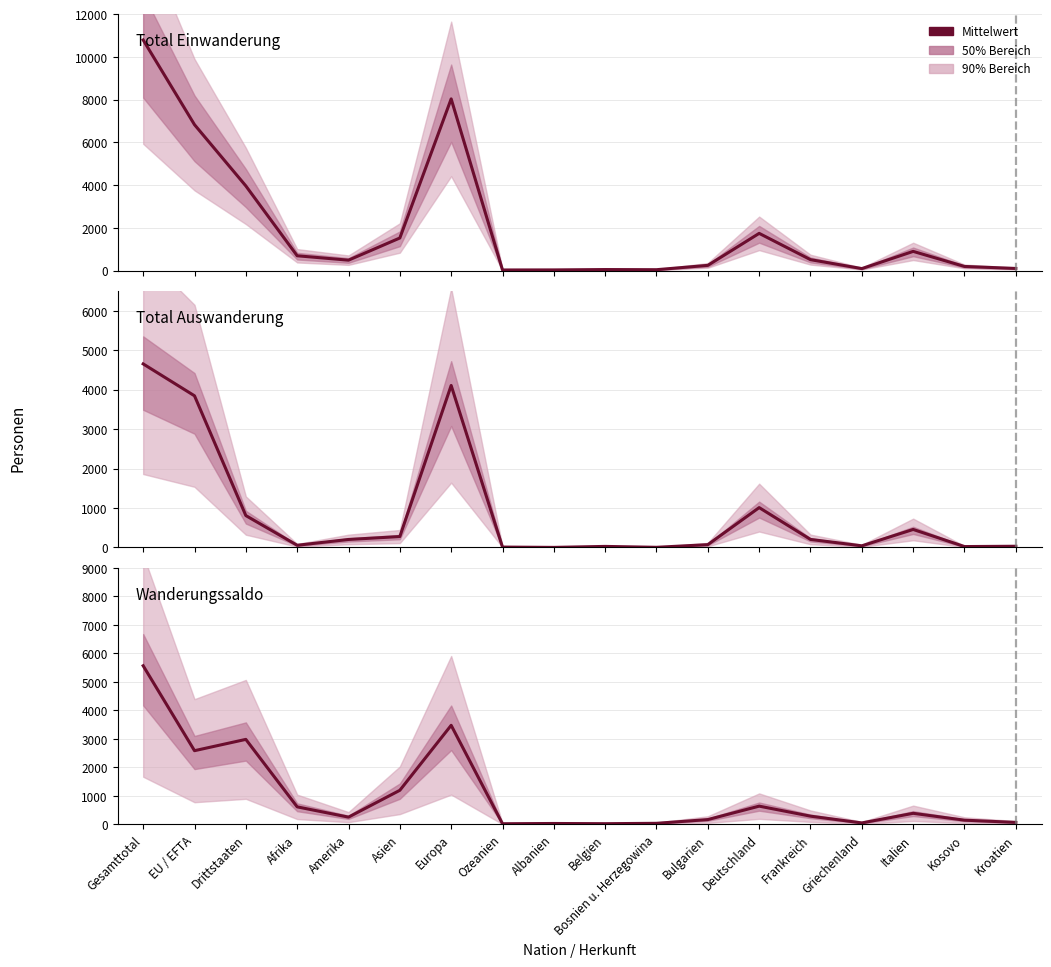

What is the difference between the Total Einwanderung values at Afrika and Bosnien u. Herzegowina?

652